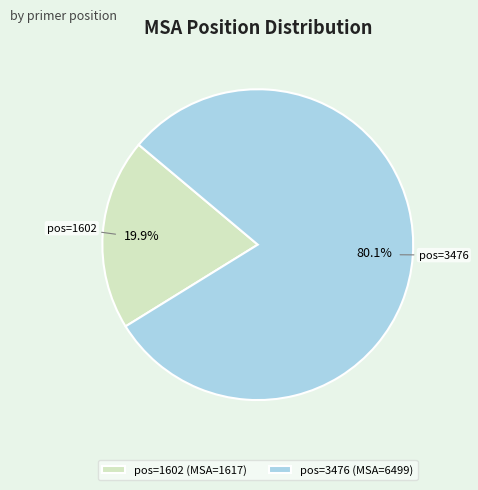

Which category accounts for the majority?

pos=3476 (MSA=6499)